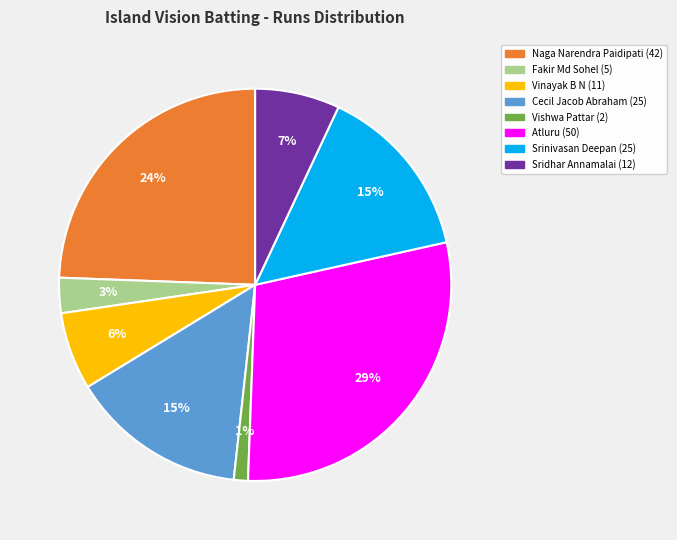

To the nearest percent, what is the average slice percentage?

12%